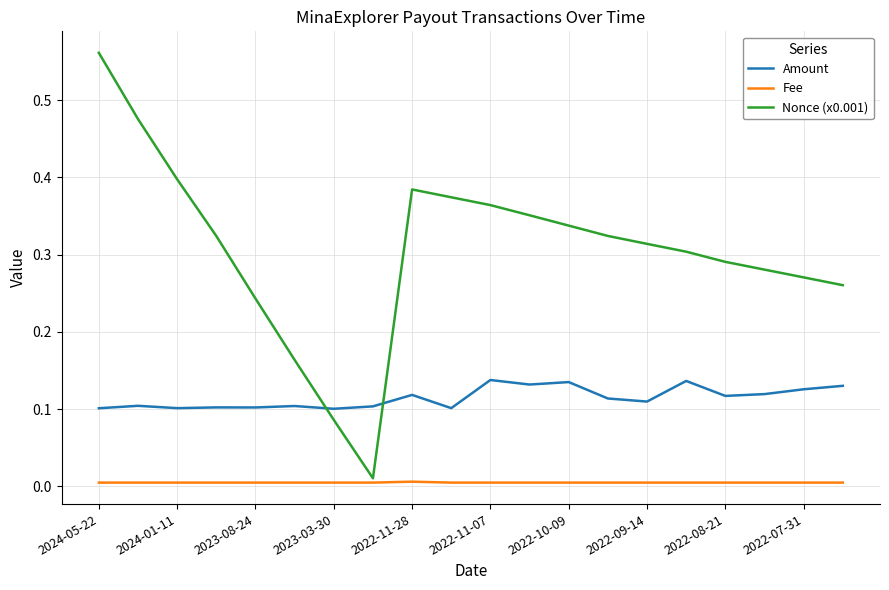

Does the chart have visible grid lines?

Yes